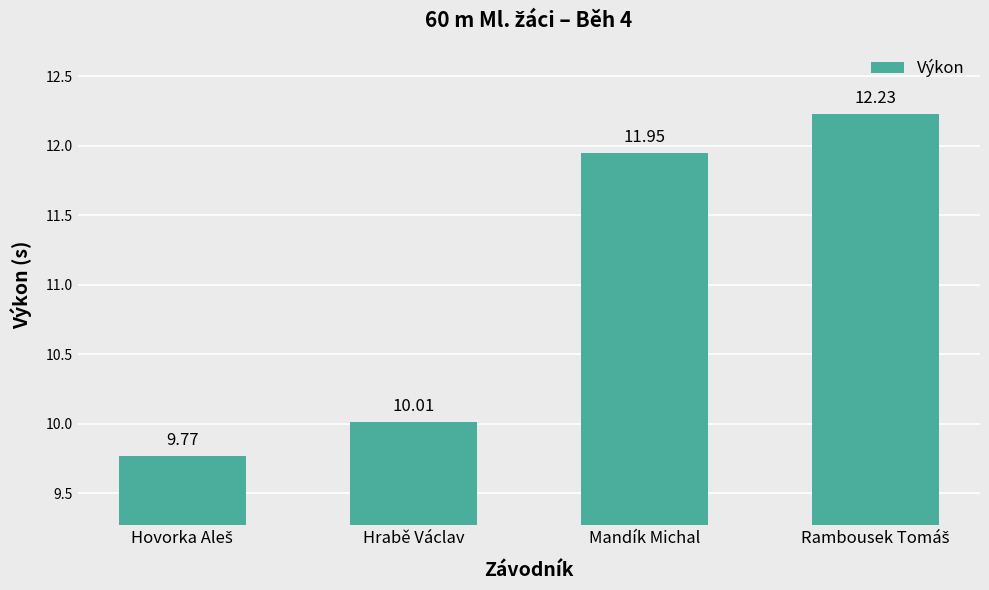

What is the difference between the second highest and minimum values?

2.2